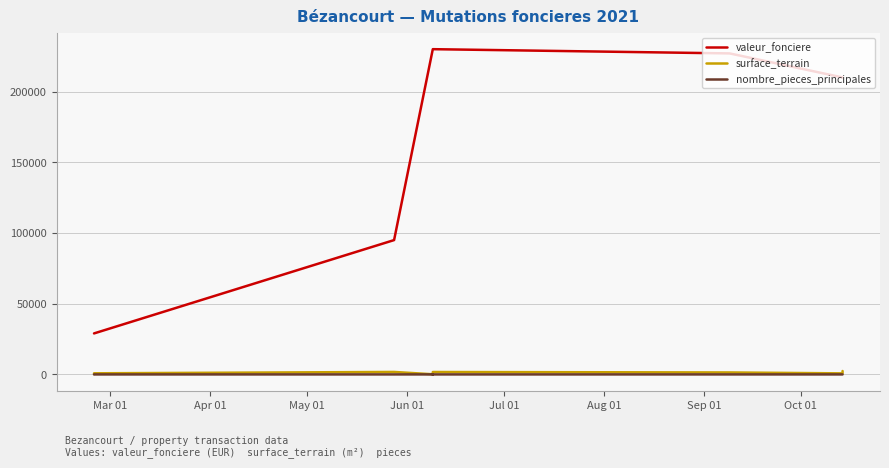

True or false: surface_terrain and nombre_pieces_principales intersect in this chart.

False